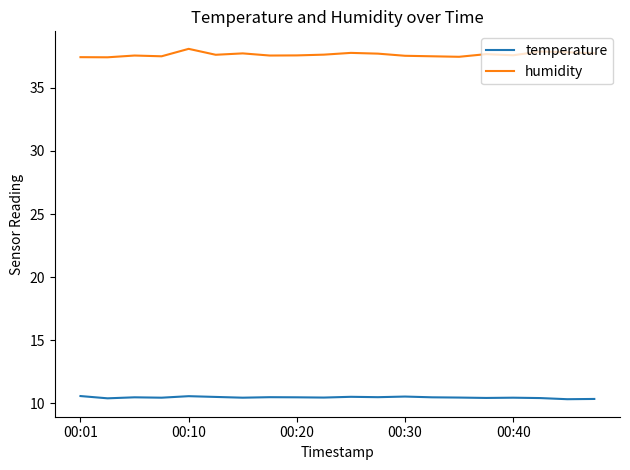

True or false: temperature and humidity cross at least once.

False